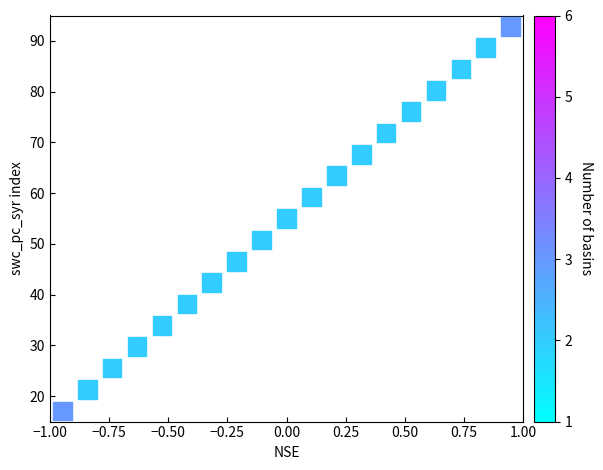

What is the range of Y values (max minus min)?

75.8